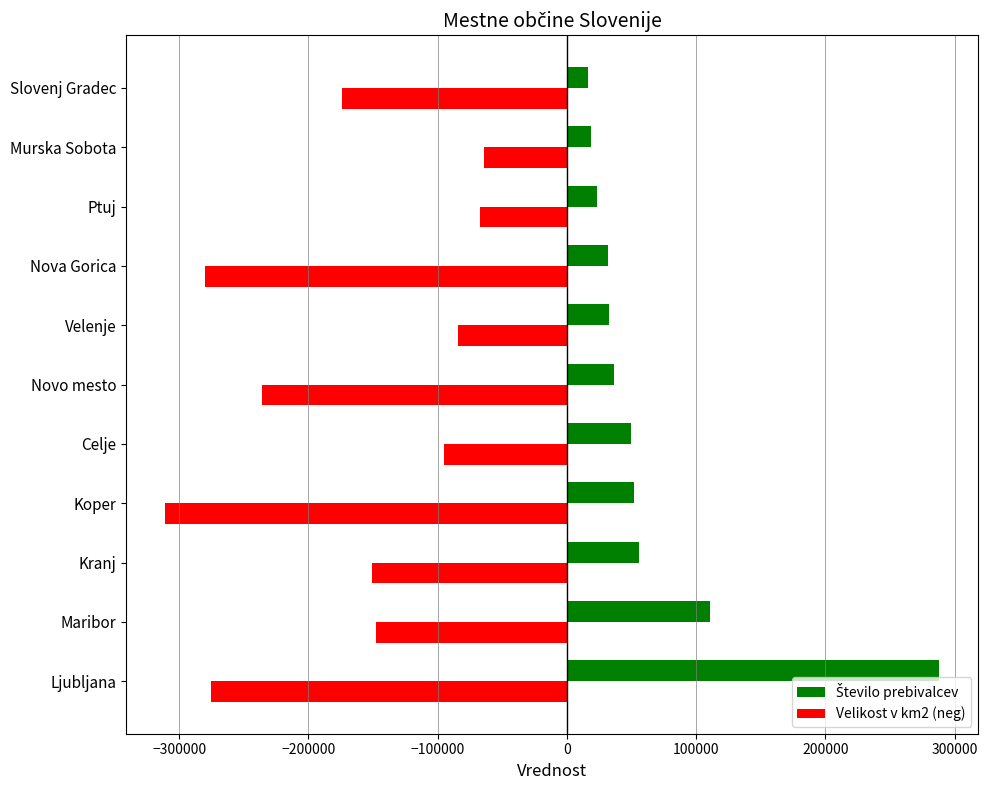

How many data points does each series have?

11